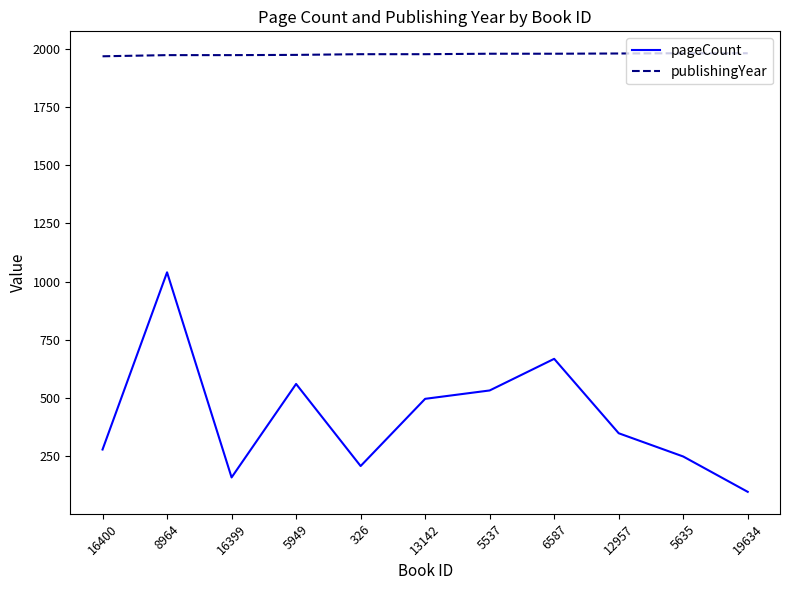

At which label does pageCount reach its peak?

8964